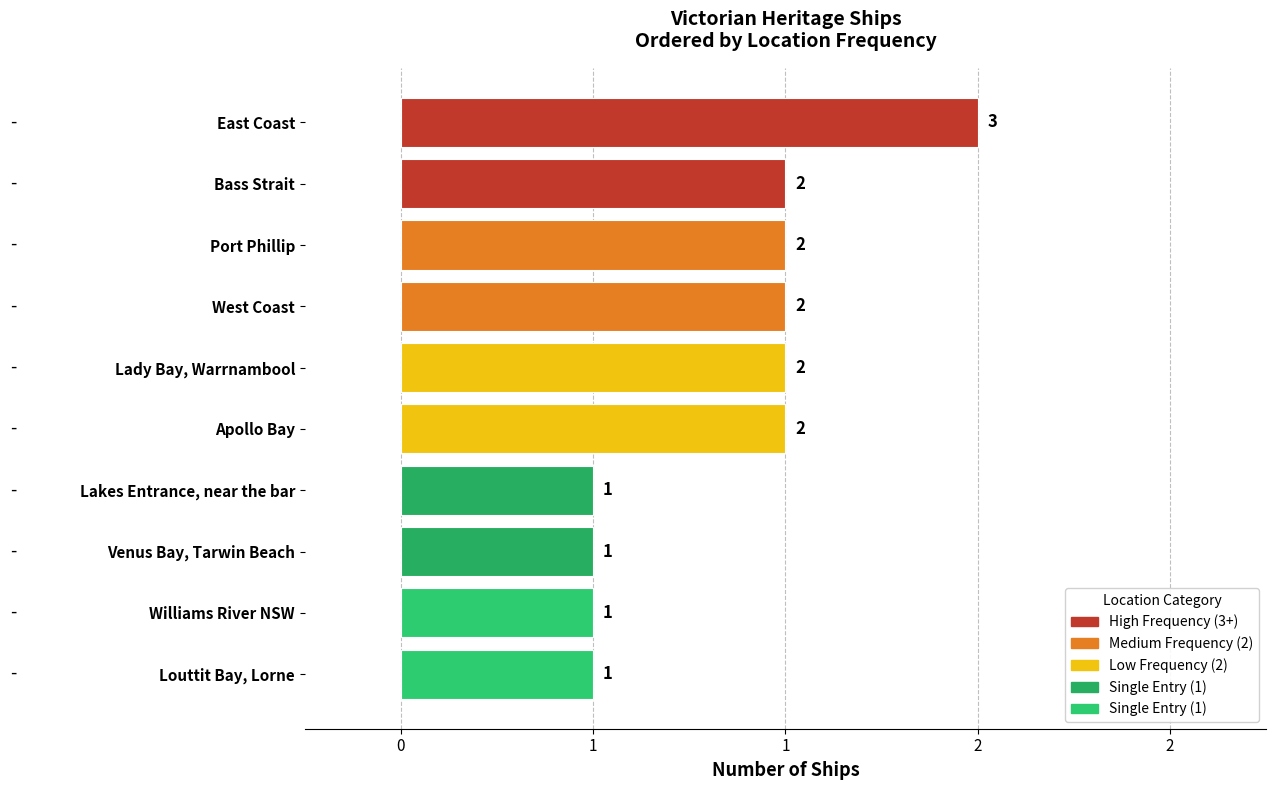

Does the chart contain stacked bars?

No